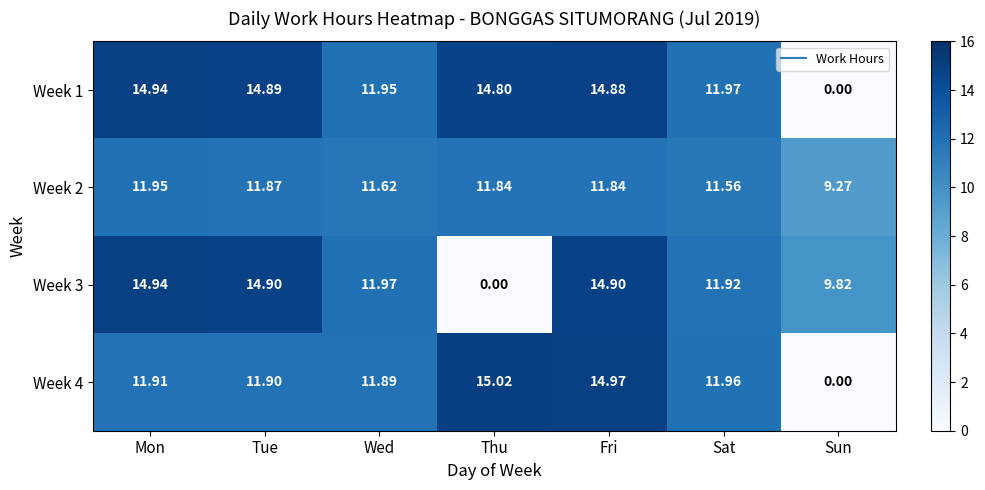

At which category is the sum across all series the highest?

Fri